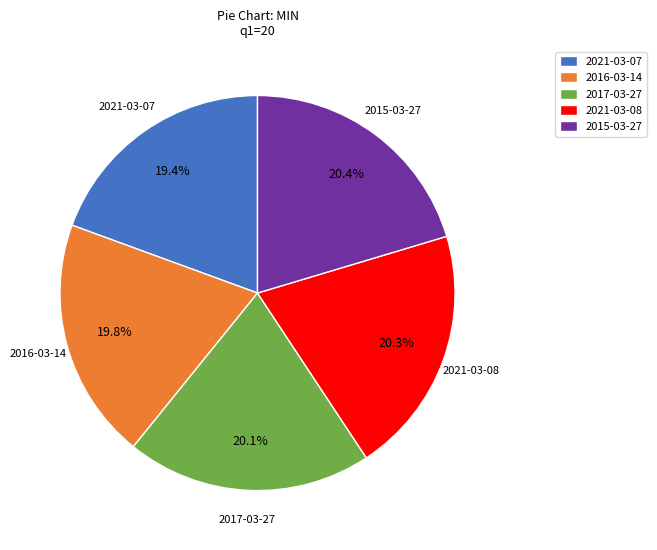

True or false: 2015-03-27 accounts for 30% of the total.

False